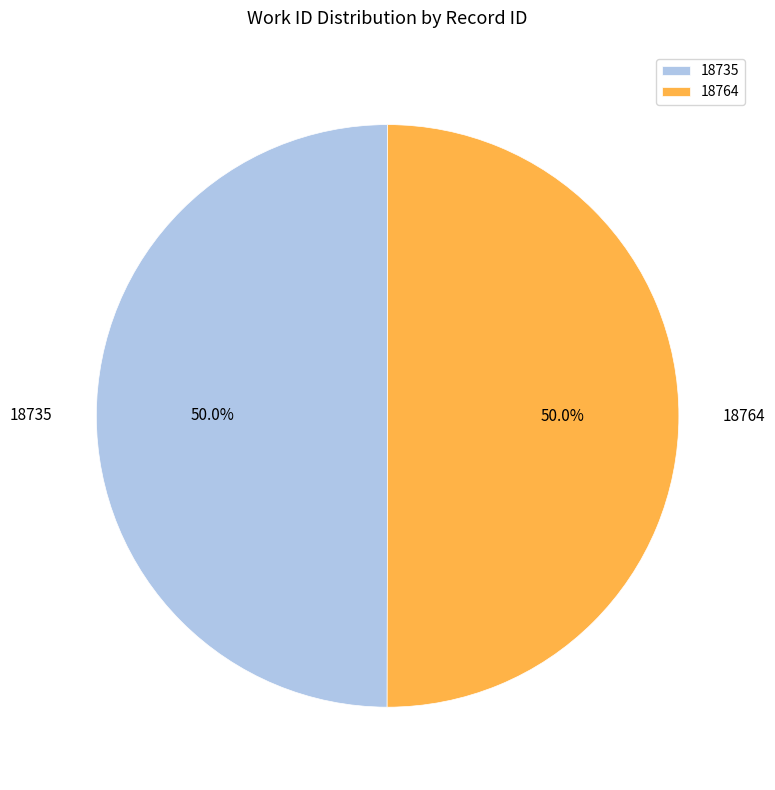

How many slices are in this pie chart?

2